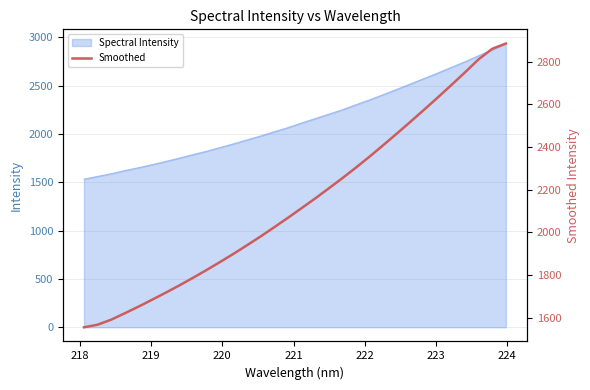

What is the minimum value for Spectral Intensity?

1532.8